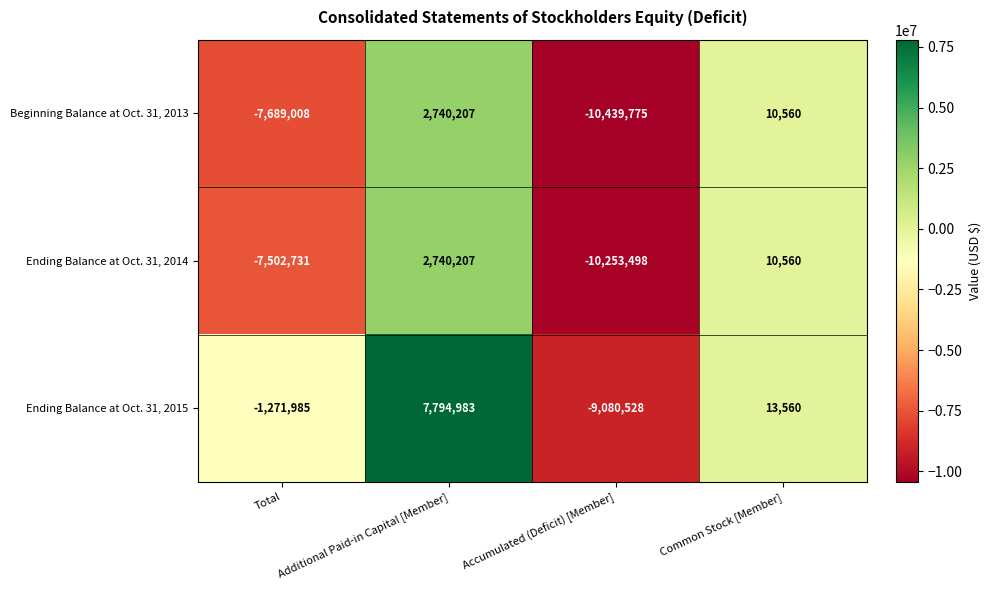

List the labels in order of Beginning Balance at Oct. 31, 2013 value, largest first.

Additional Paid-in Capital [Member], Common Stock [Member], Total, Accumulated (Deficit) [Member]